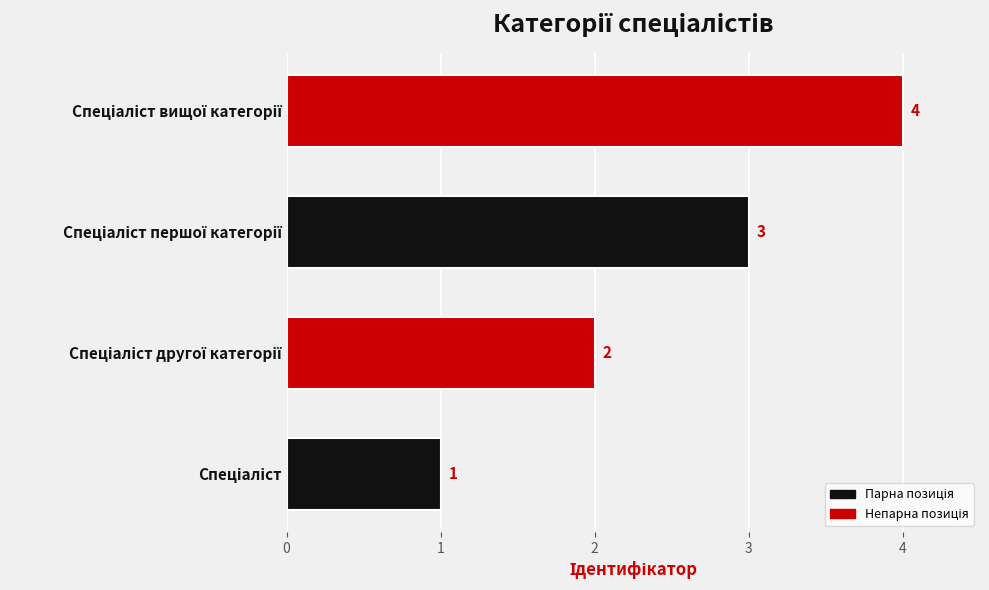

Count the values in the range 2 to 4.

3